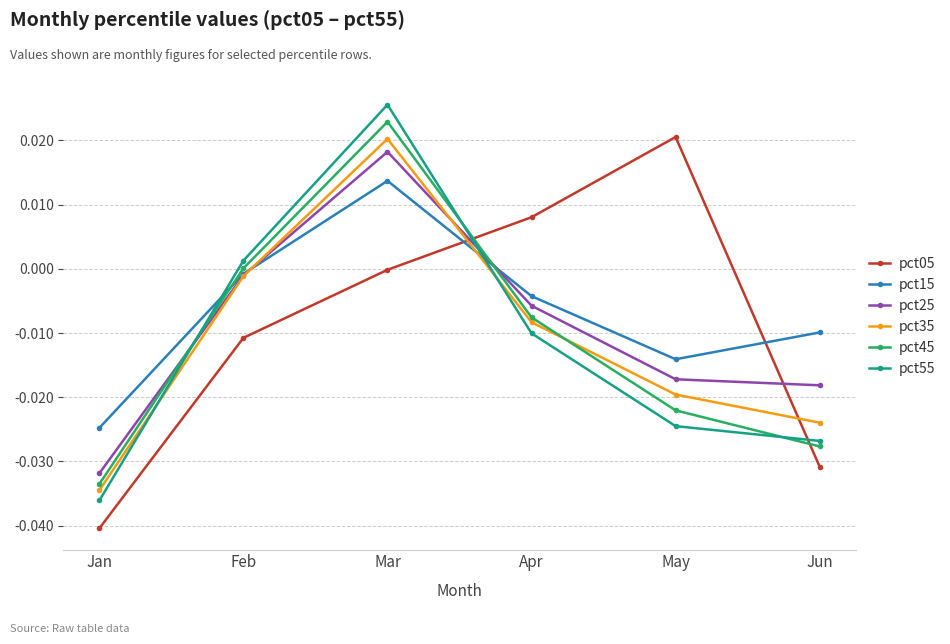

Which series has the widest spread of values?

pct55